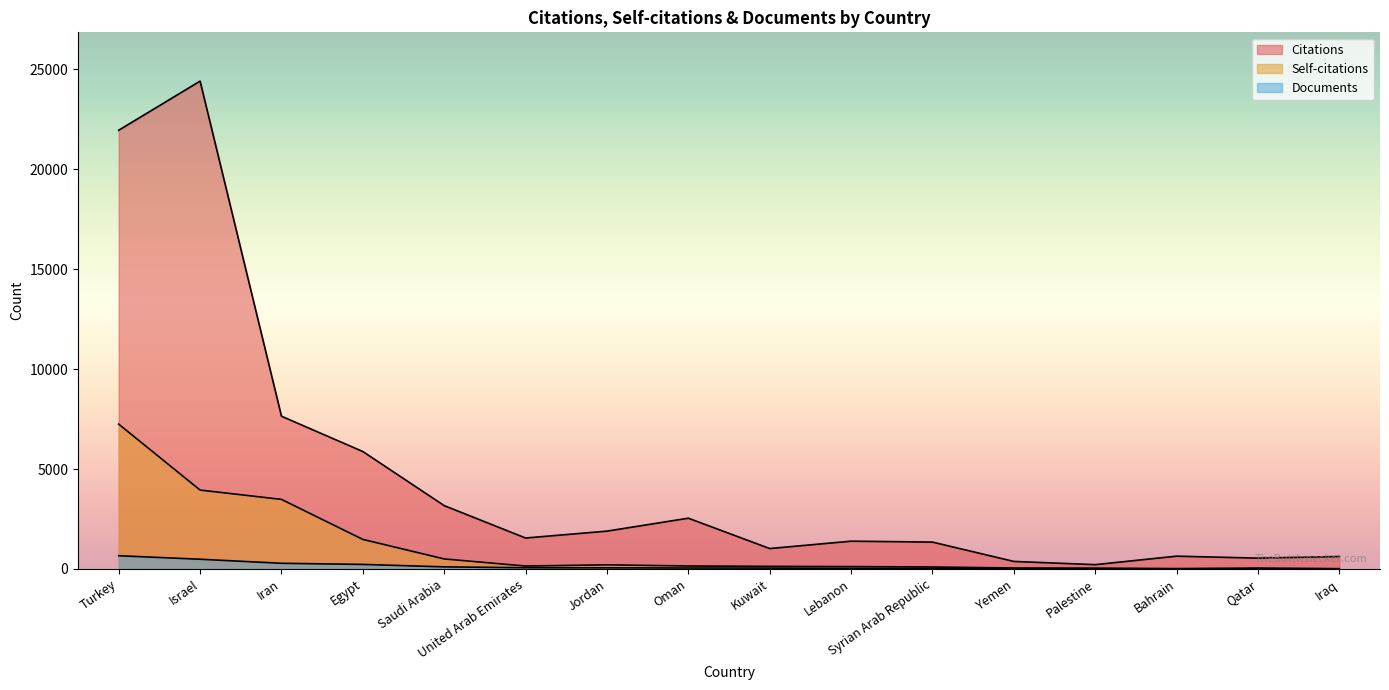

What is the sum of all Documents values?

2064